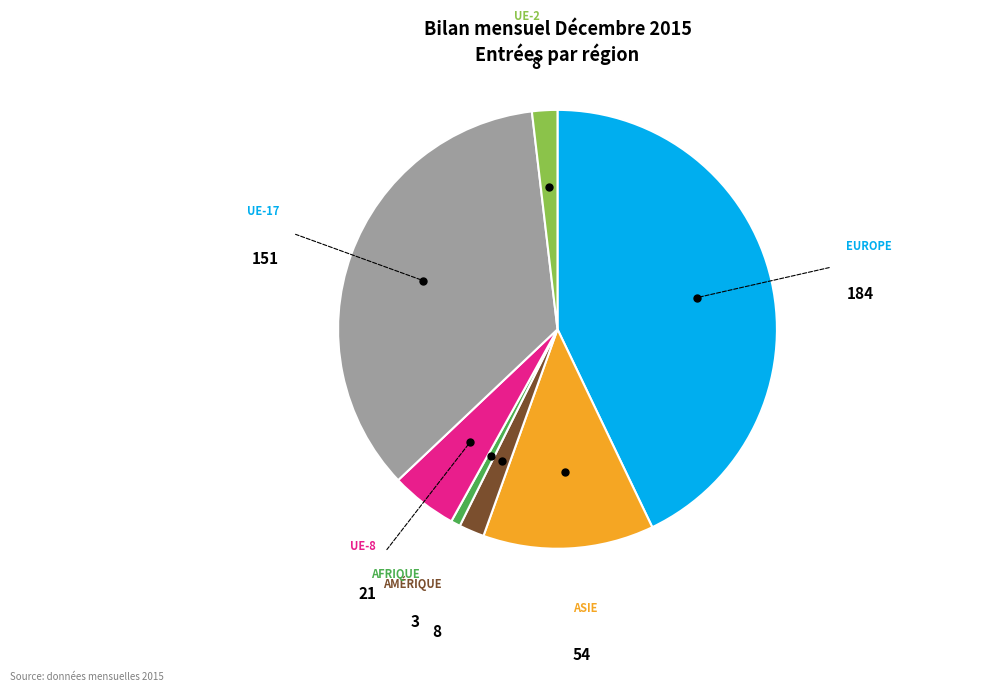

Is there any slice that represents more than half of the pie?

No